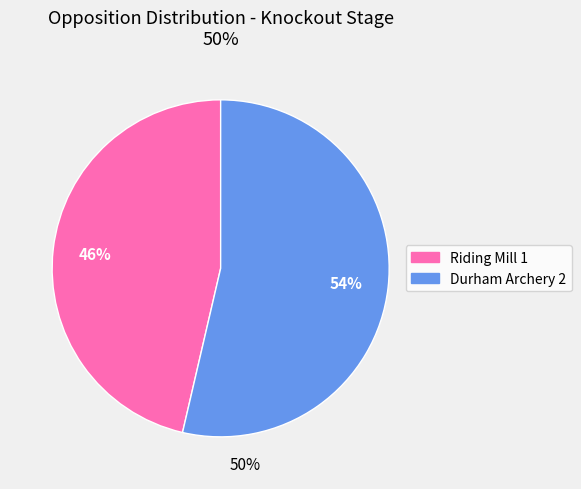

Count the number of slices in the pie.

2